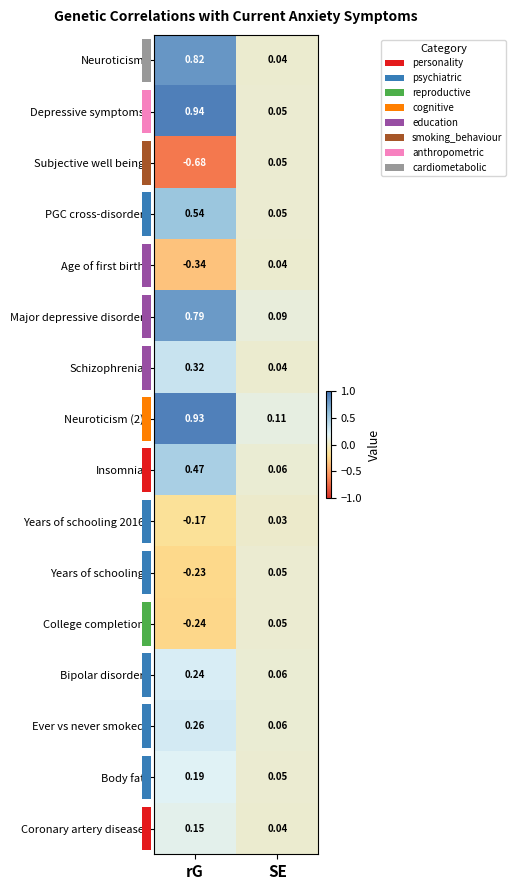

Is the value of Schizophrenia at SE greater than the value of Ever vs never smoked at SE?

No